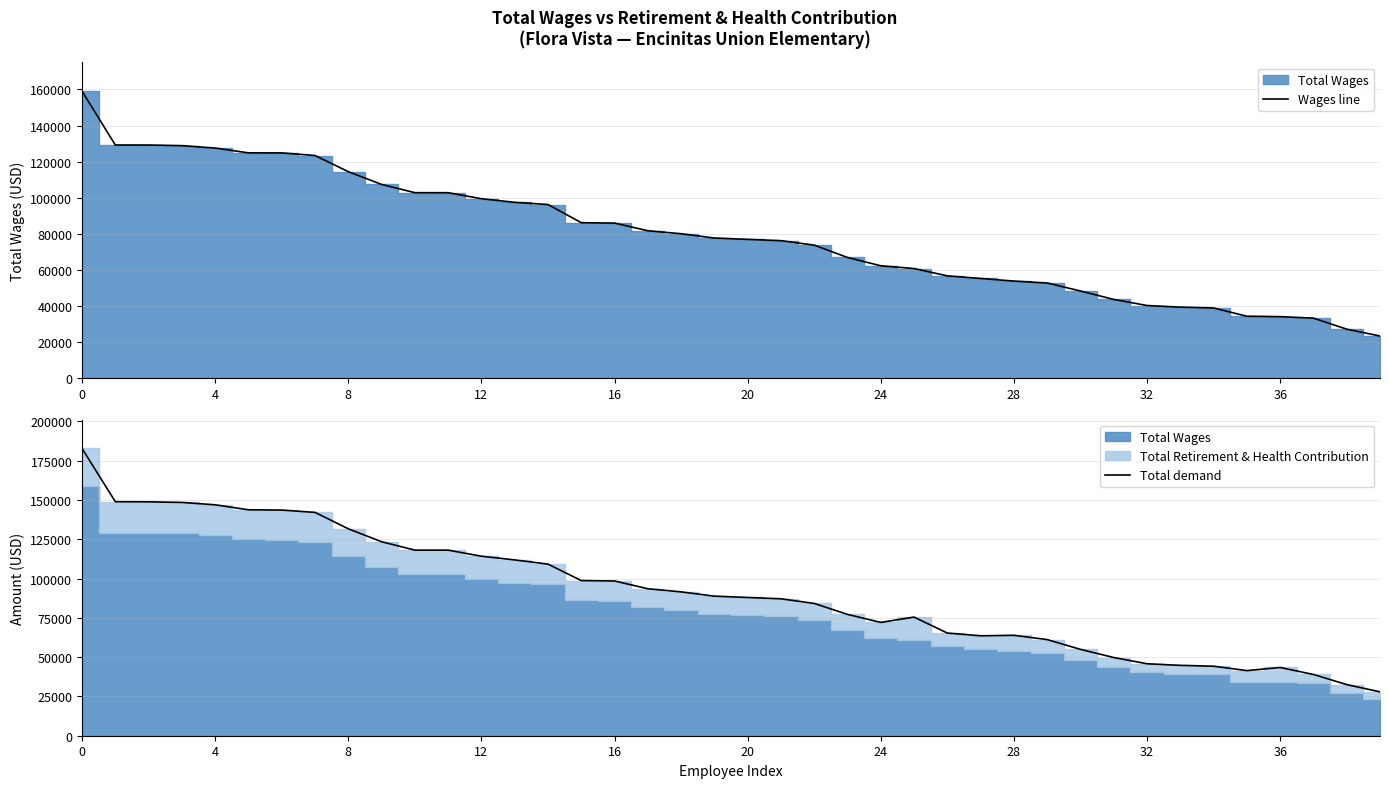

How many values in the Wages line series are below 77713?

20